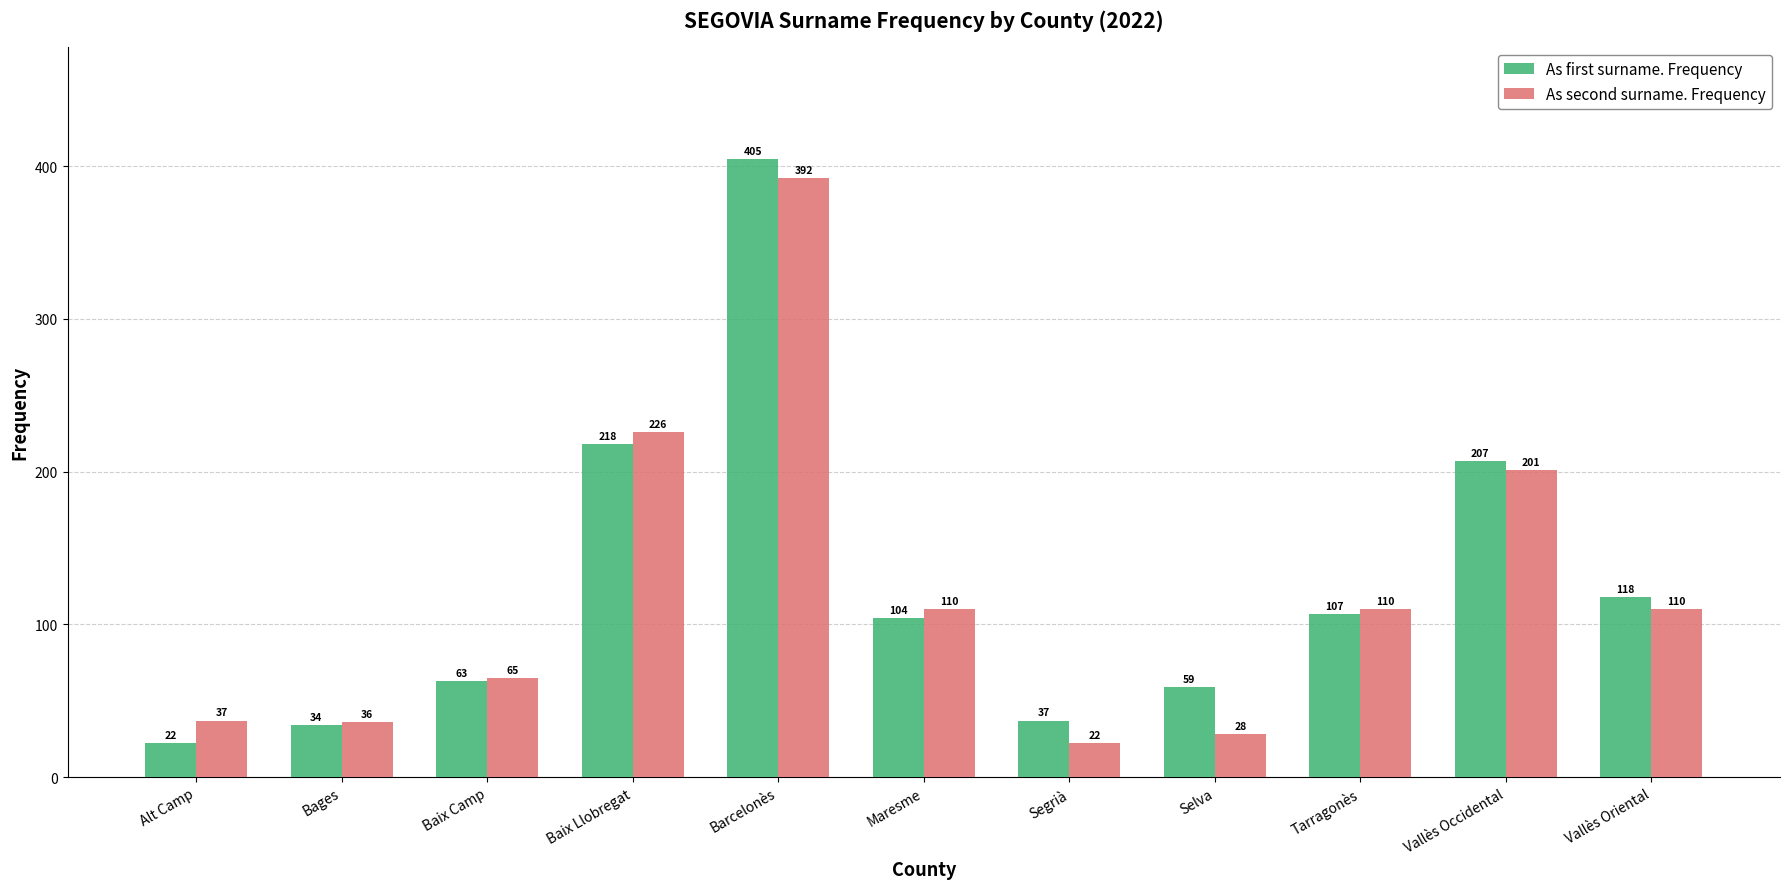

What are all the series names shown in the legend?

As first surname. Frequency, As second surname. Frequency